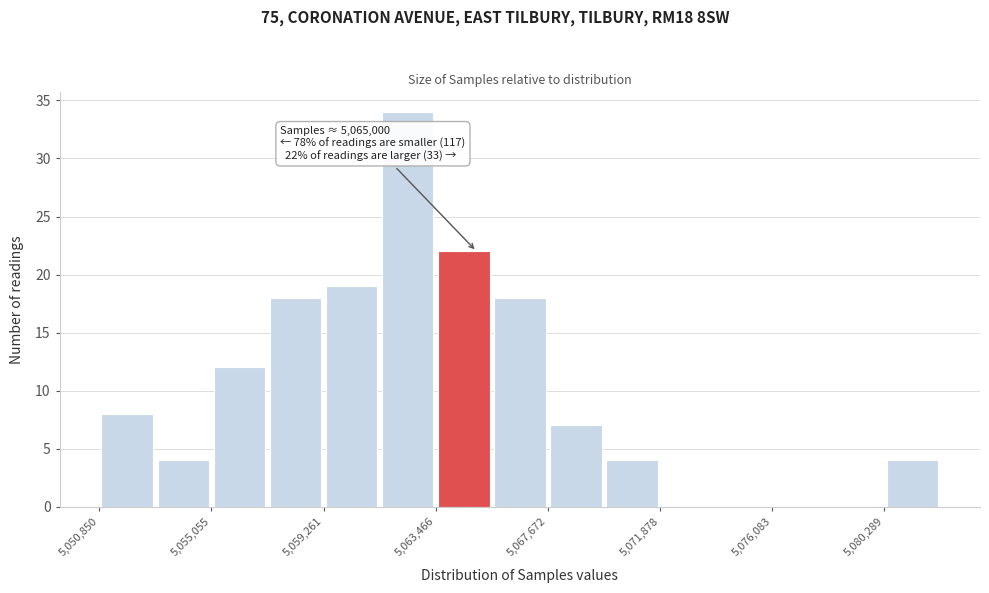

Over which range of the x-axis is the bar tallest?

5061500 to 5063500